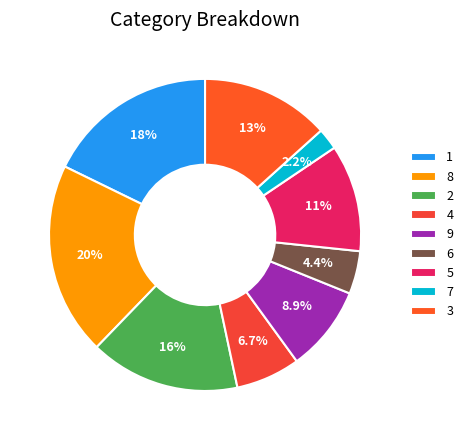

Combined, what portion of the pie is 5 and 1?

28.9%